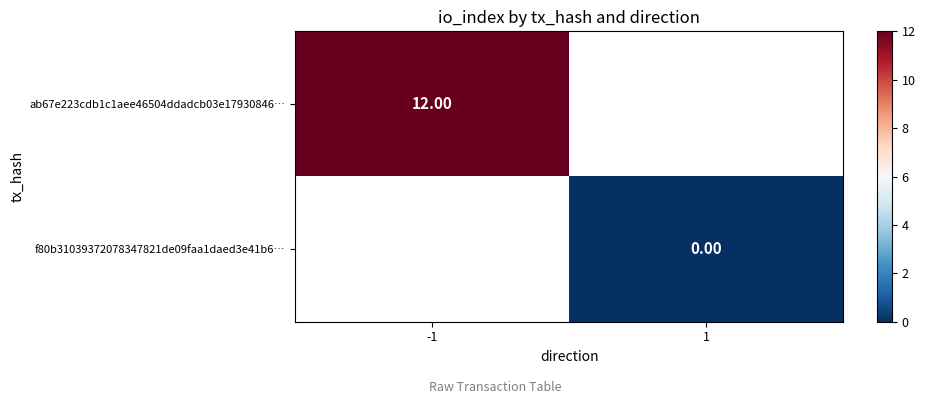

Which category has the lowest value across all series?

1